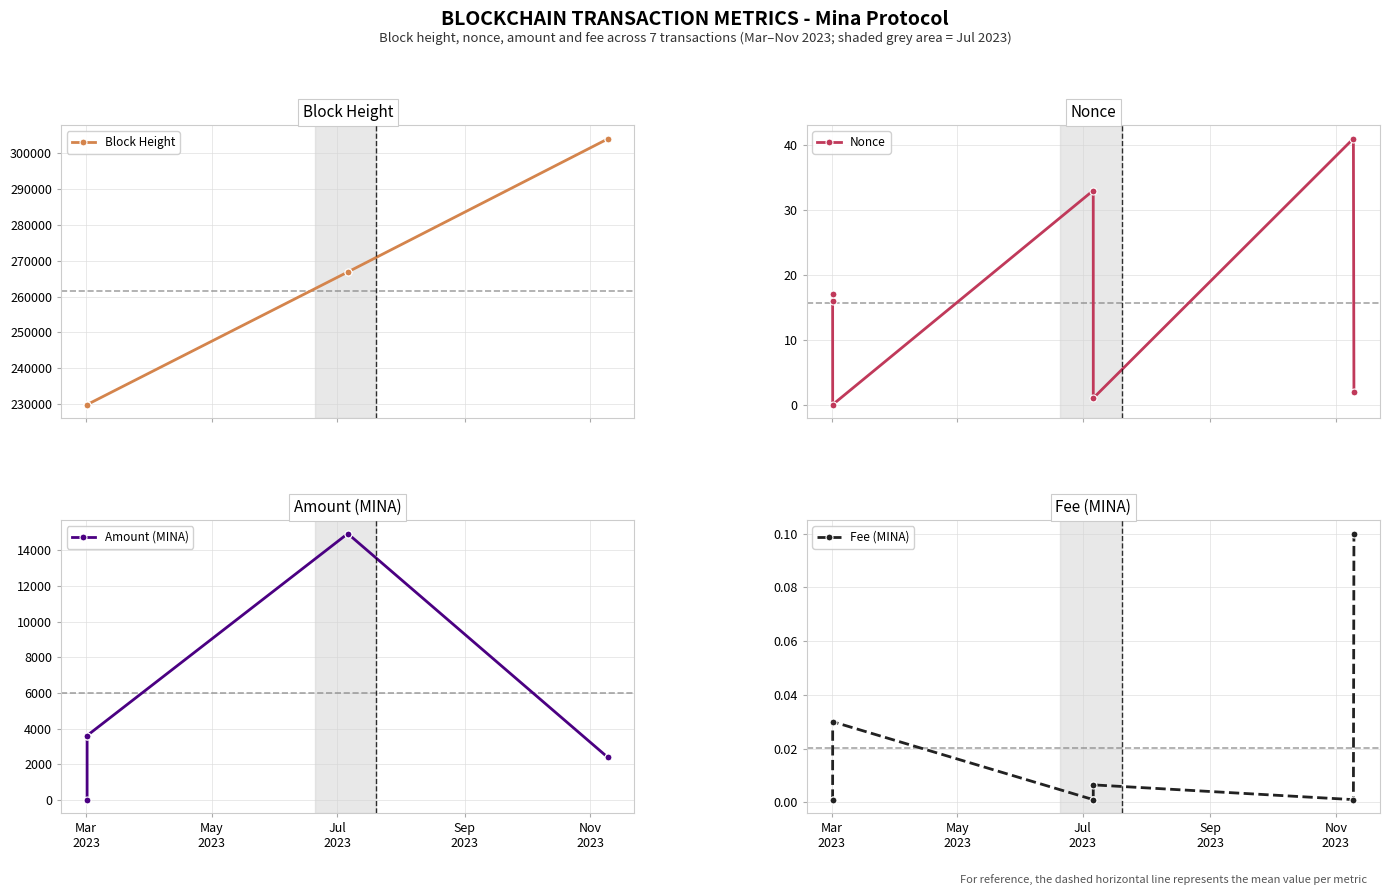

True or false: Nonce and Fee (MINA) cross at least once.

True